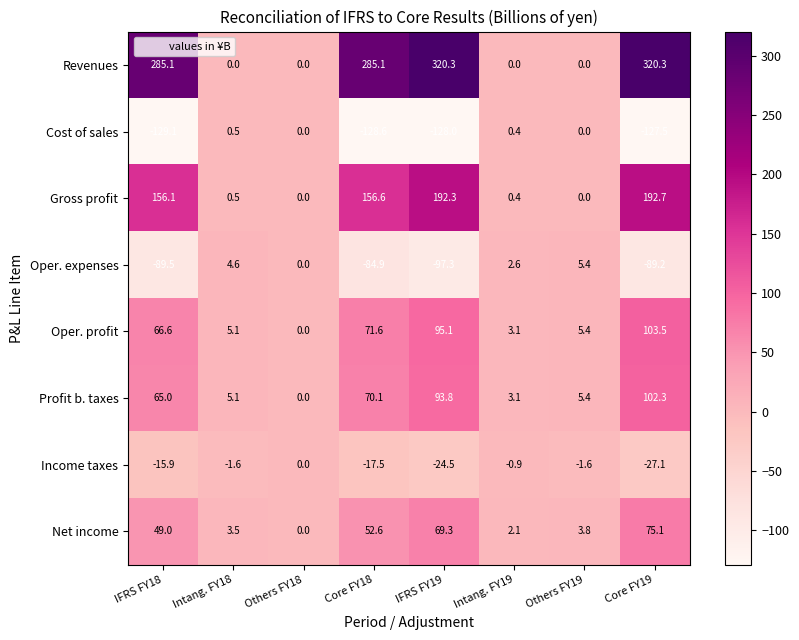

How many data points in Oper. profit are less than 66?

4